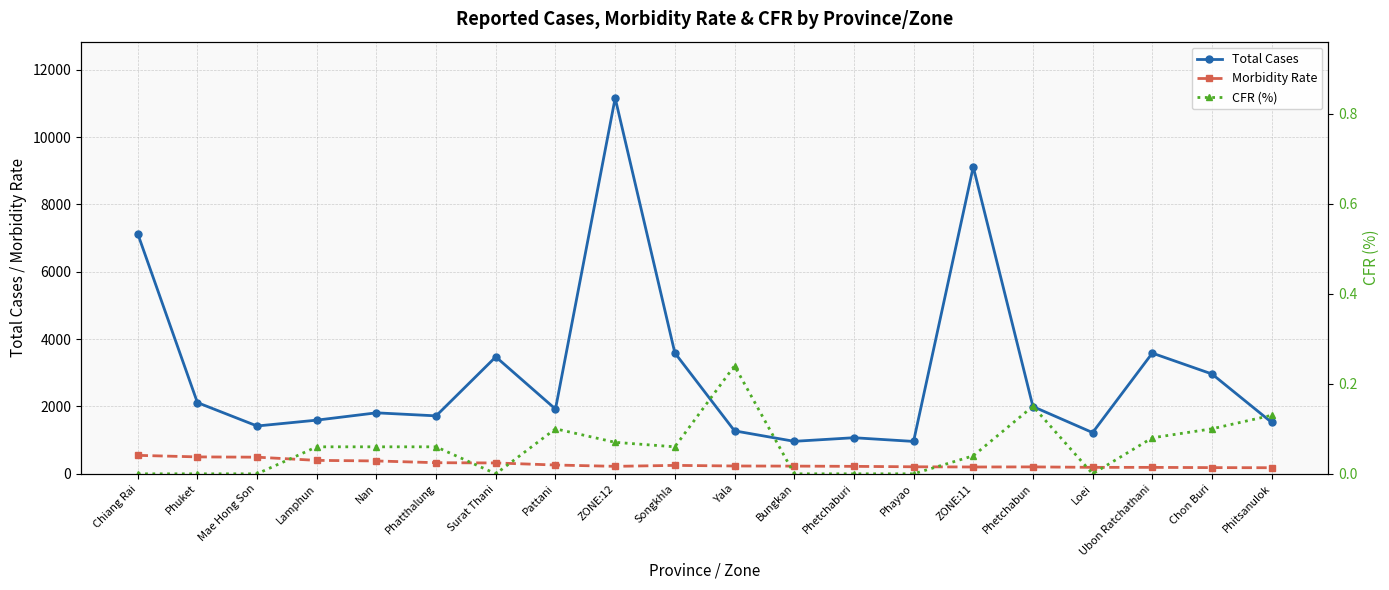

Which category has the highest value across all series?

ZONE:12